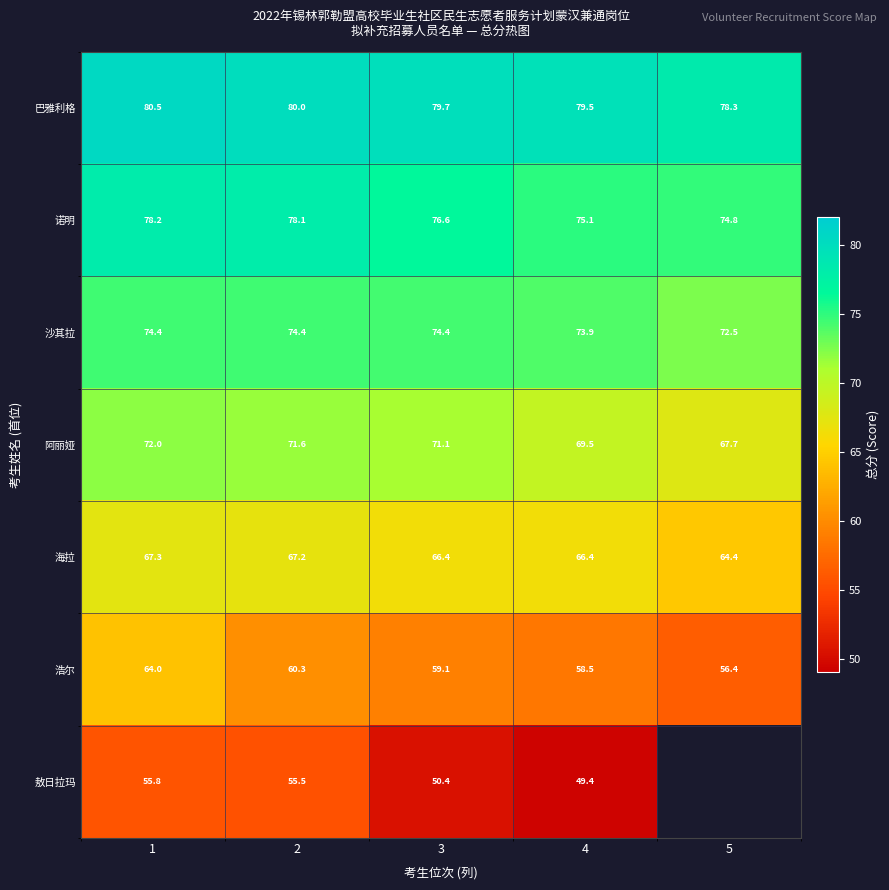

What is the difference between the 诺明 values at 3 and 1?

1.6